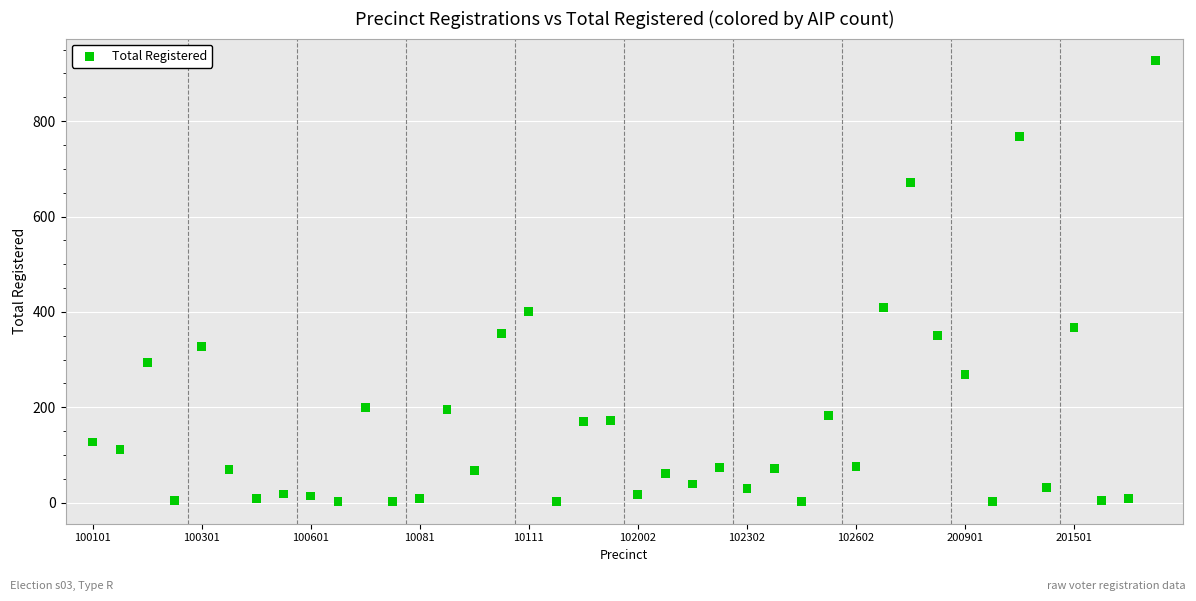

What is the range of Y values (max minus min)?

925